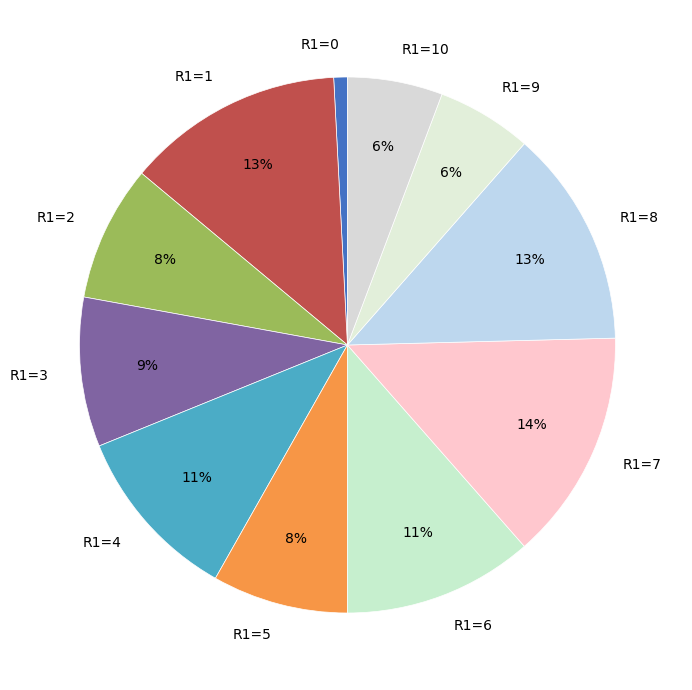

Do R1=4 and R1=9 together represent more than half of the pie?

No